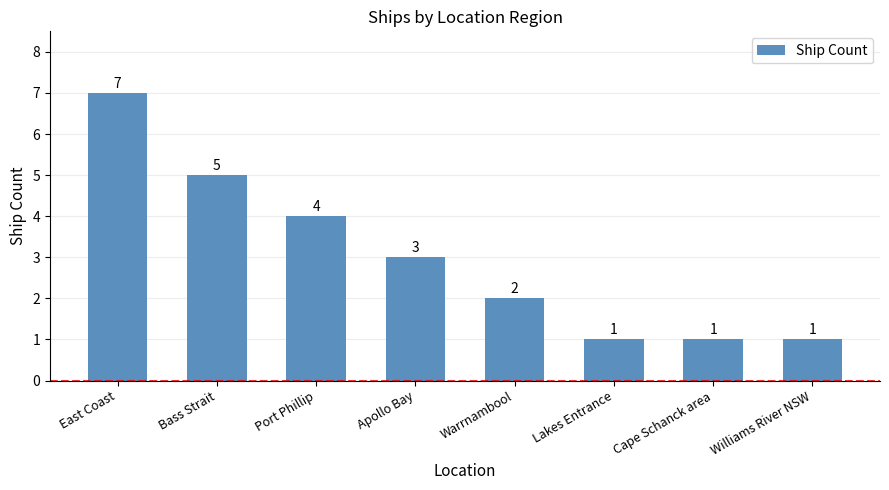

How many values are below 3?

4